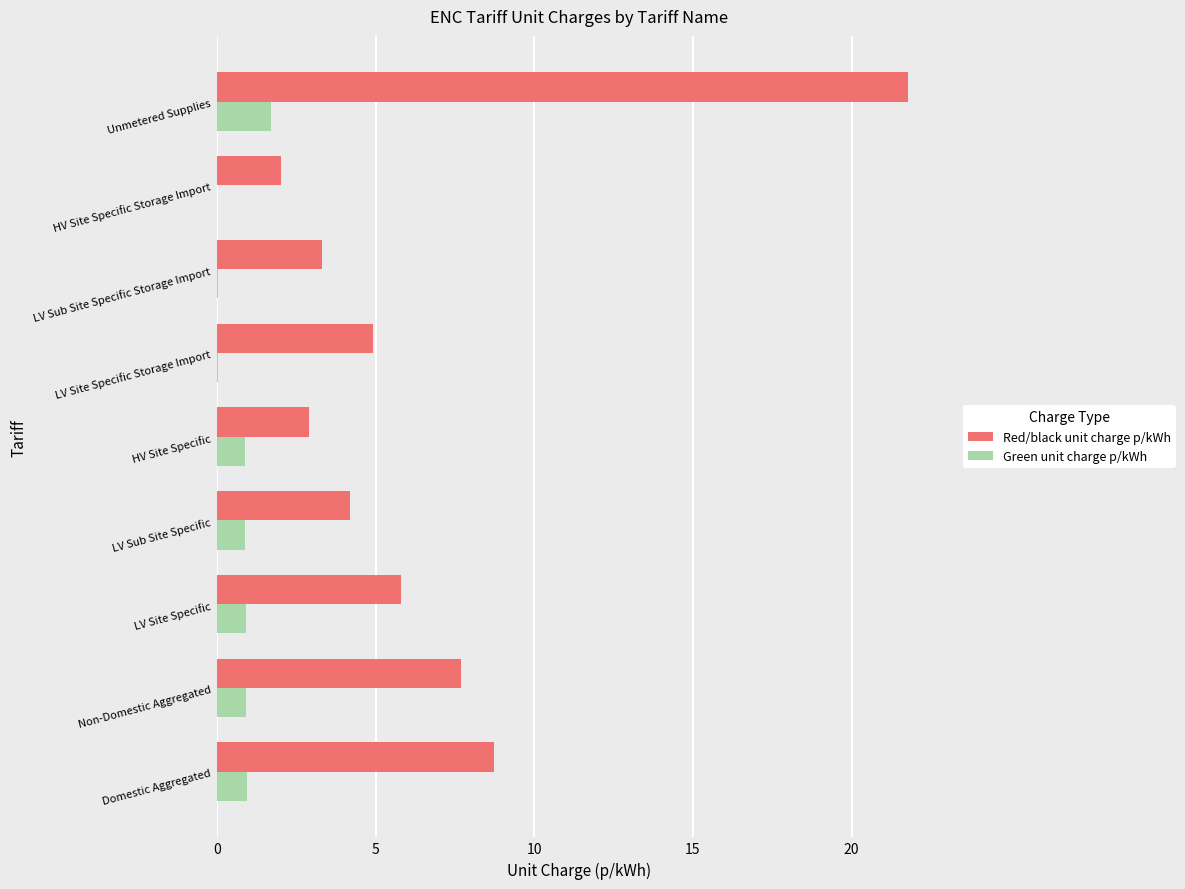

Which series changed the most between LV Site Specific and LV Sub Site Specific Storage Import?

Red/black unit charge p/kWh